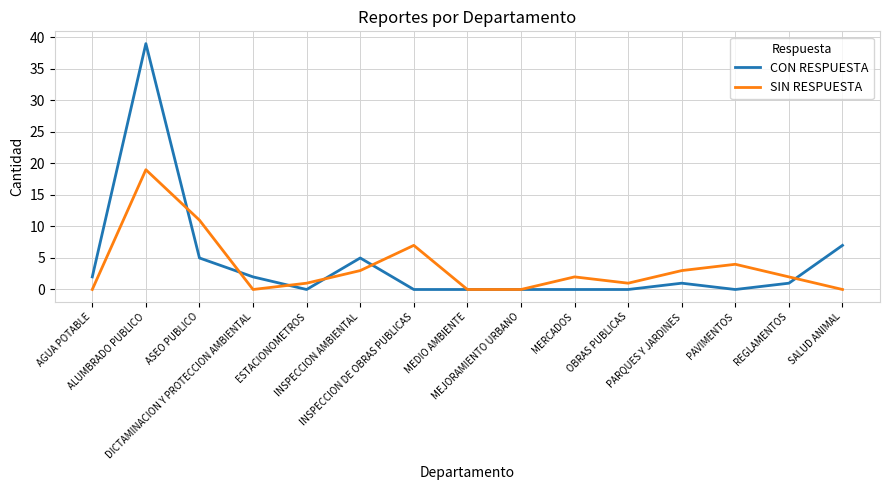

Which series has the widest spread of values?

CON RESPUESTA